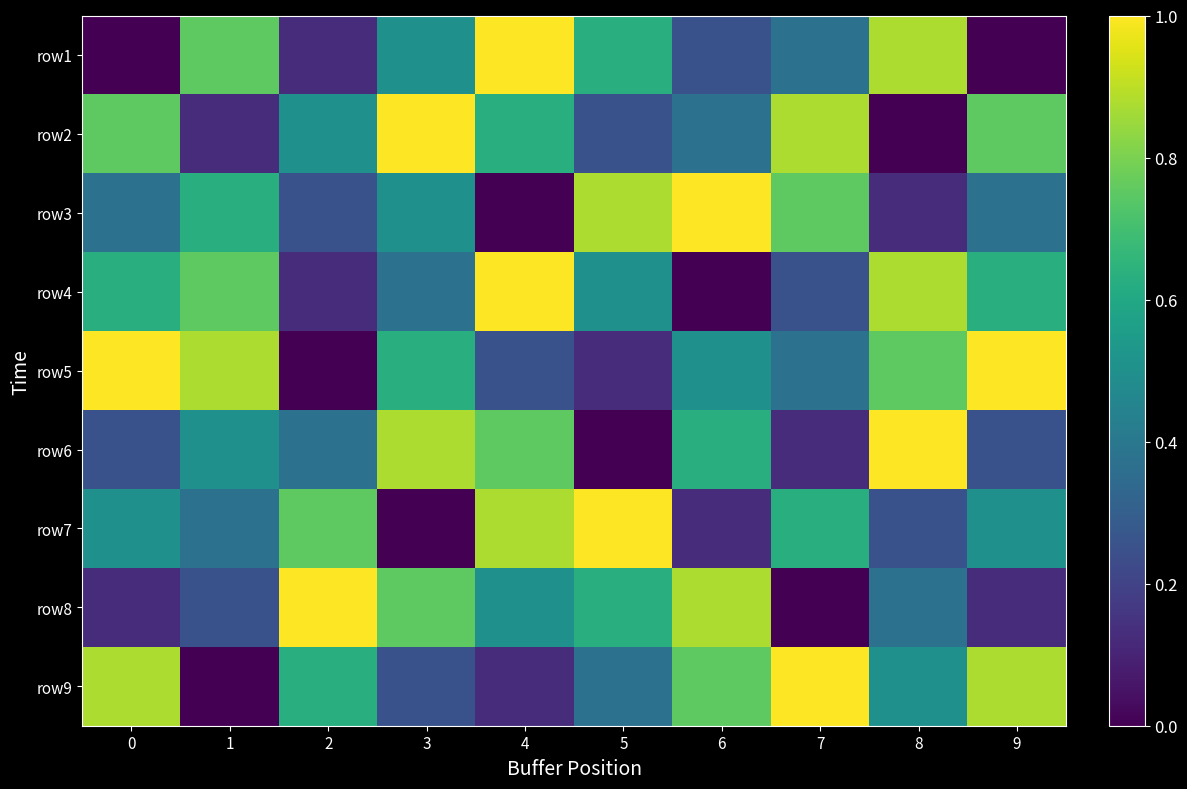

Reading left to right, list all the values displayed in this chart.

row1: 0=0.0	1=0.8	2=0.1	3=0.5	4=1.0	5=0.6	6=0.2	7=0.4	8=0.9	9=0.0
row2: 0=0.8	1=0.1	2=0.5	3=1.0	4=0.6	5=0.2	6=0.4	7=0.9	8=0.0	9=0.8
row3: 0=0.4	1=0.6	2=0.2	3=0.5	4=0.0	5=0.9	6=1.0	7=0.8	8=0.1	9=0.4
row4: 0=0.6	1=0.8	2=0.1	3=0.4	4=1.0	5=0.5	6=0.0	7=0.2	8=0.9	9=0.6
row5: 0=1.0	1=0.9	2=0.0	3=0.6	4=0.2	5=0.1	6=0.5	7=0.4	8=0.8	9=1.0
row6: 0=0.2	1=0.5	2=0.4	3=0.9	4=0.8	5=0.0	6=0.6	7=0.1	8=1.0	9=0.2
row7: 0=0.5	1=0.4	2=0.8	3=0.0	4=0.9	5=1.0	6=0.1	7=0.6	8=0.2	9=0.5
row8: 0=0.1	1=0.2	2=1.0	3=0.8	4=0.5	5=0.6	6=0.9	7=0.0	8=0.4	9=0.1
row9: 0=0.9	1=0.0	2=0.6	3=0.2	4=0.1	5=0.4	6=0.8	7=1.0	8=0.5	9=0.9